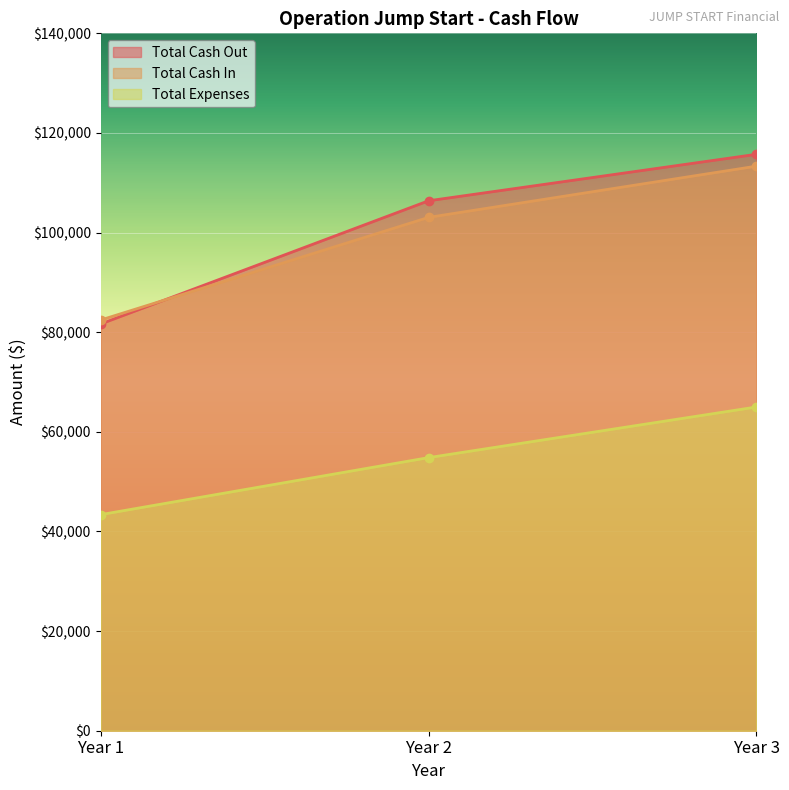

At which category is the sum across all series the highest?

Year 3